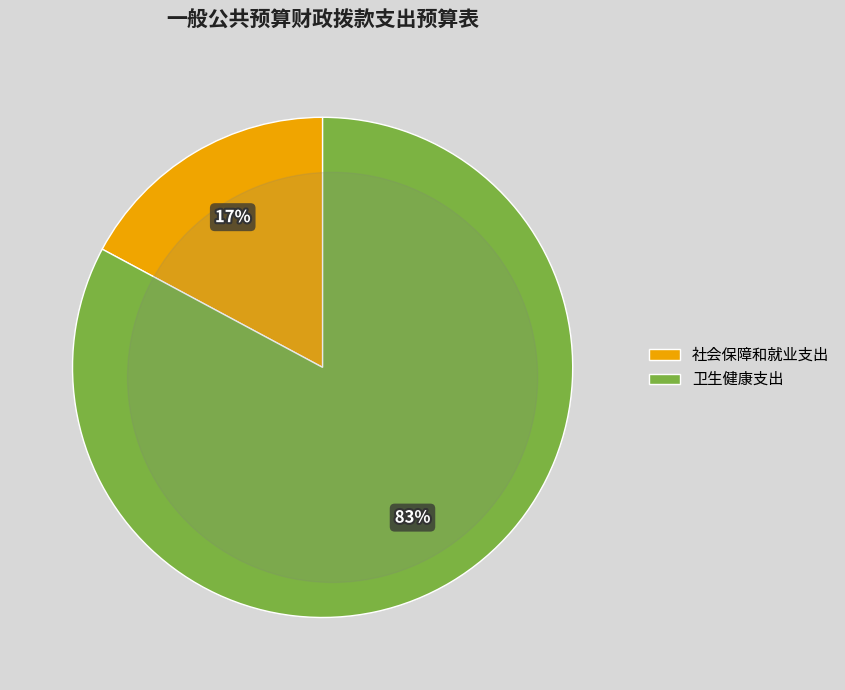

What percentage is NOT represented by 卫生健康支出?

17.2%